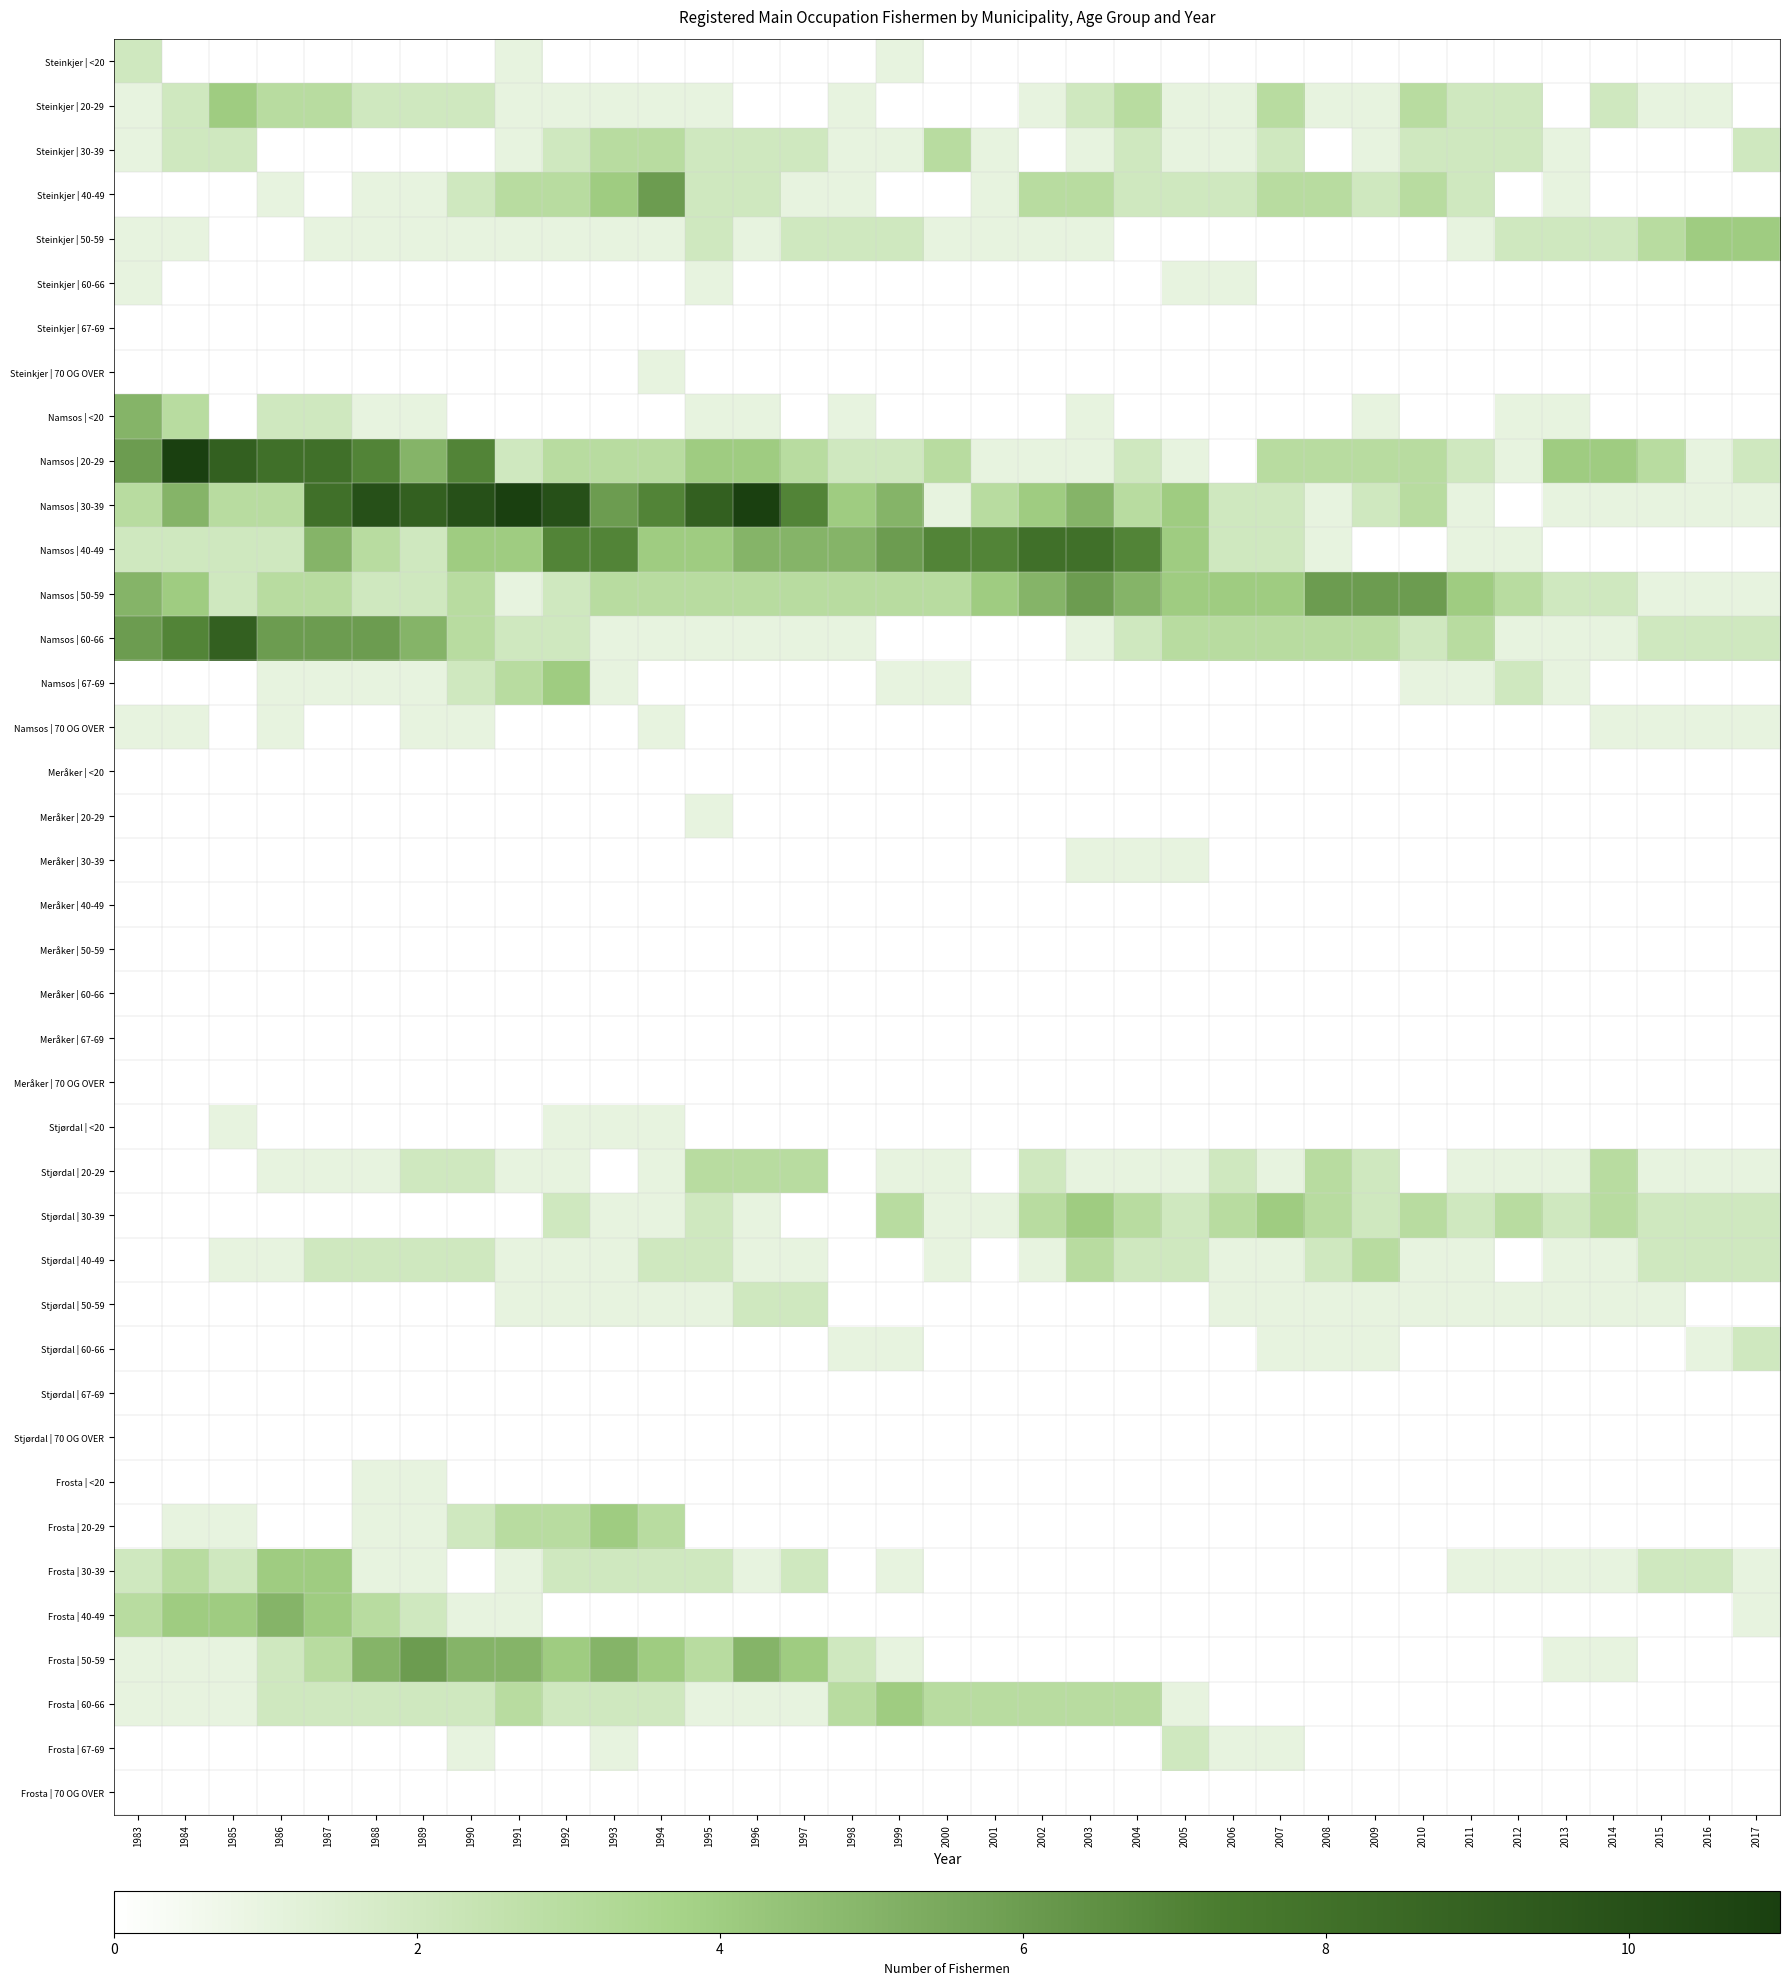

What is the difference between the highest and lowest values at 1989?

9